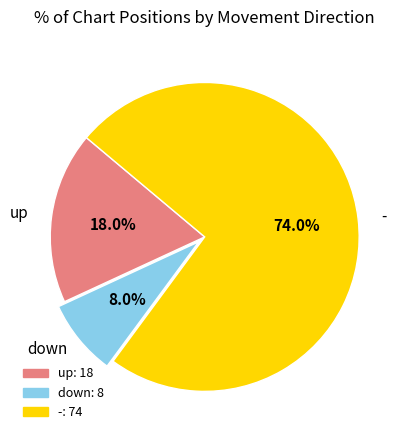

Between up and down, which is larger?

up